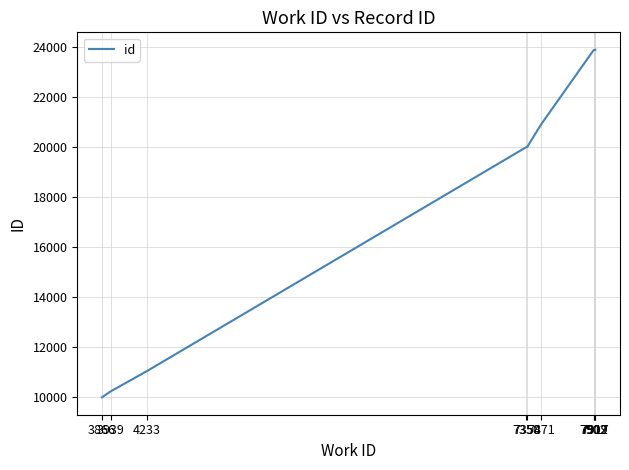

How many lines are shown in the chart?

1